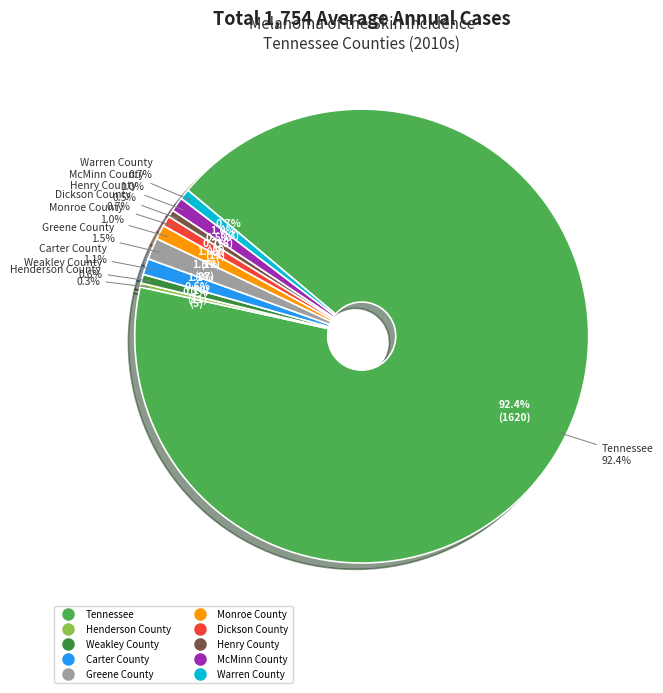

Does Tennessee represent more than half of the total?

Yes